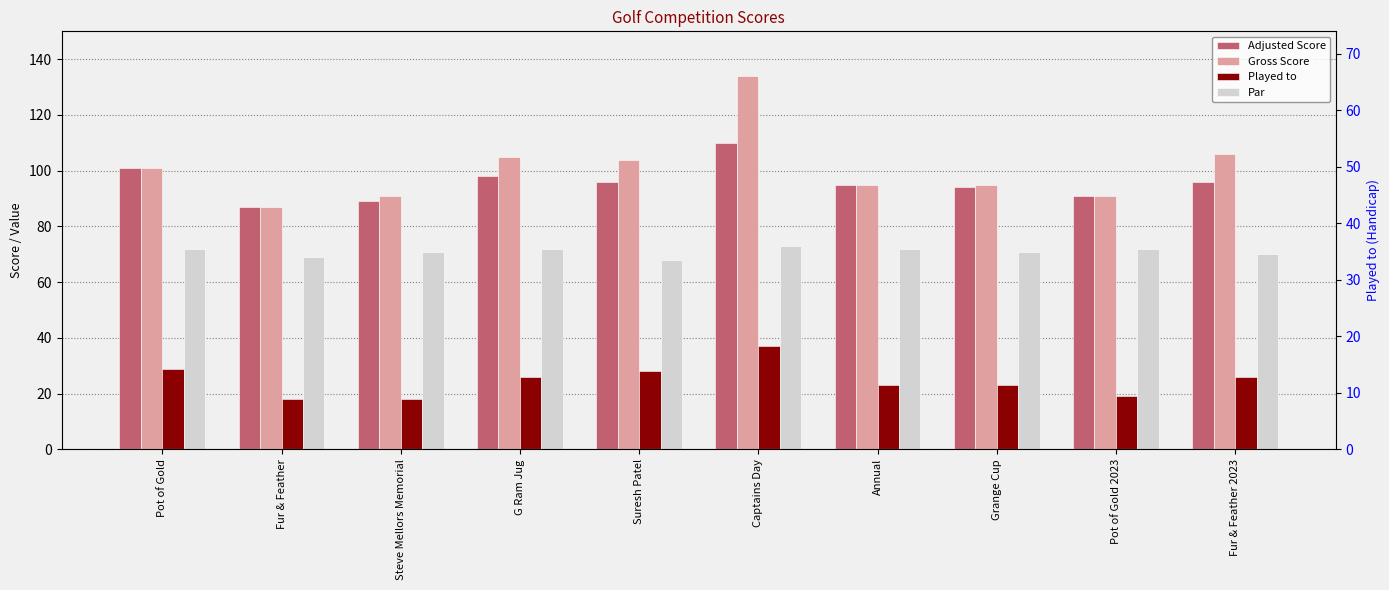

Reading left to right, extract all data points from this chart.

Adjusted Score: Pot of Gold=101	Fur & Feather=87	Steve Mellors Memorial=89	G Ram Jug=98	Suresh Patel=96	Captains Day=110	Annual=95	Grange Cup=94	Pot of Gold 2023=91	Fur & Feather 2023=96
Gross Score: Pot of Gold=101	Fur & Feather=87	Steve Mellors Memorial=91	G Ram Jug=105	Suresh Patel=104	Captains Day=134	Annual=95	Grange Cup=95	Pot of Gold 2023=91	Fur & Feather 2023=106
Played to: Pot of Gold=29	Fur & Feather=18	Steve Mellors Memorial=18	G Ram Jug=26	Suresh Patel=28	Captains Day=37	Annual=23	Grange Cup=23	Pot of Gold 2023=19	Fur & Feather 2023=26
Par: Pot of Gold=72	Fur & Feather=69	Steve Mellors Memorial=71	G Ram Jug=72	Suresh Patel=68	Captains Day=73	Annual=72	Grange Cup=71	Pot of Gold 2023=72	Fur & Feather 2023=70